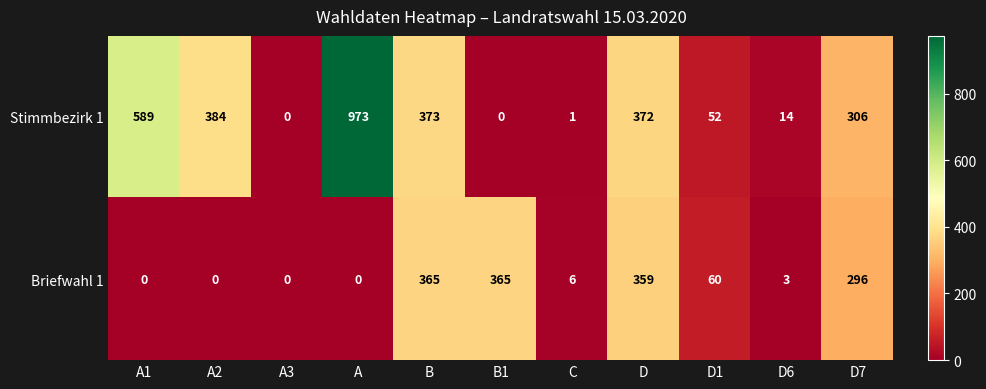

Rank the series by their average value, from highest to lowest.

Stimmbezirk 1, Briefwahl 1